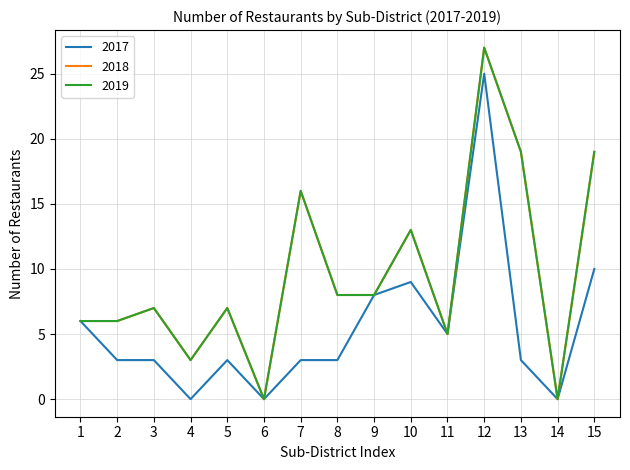

Is this an area chart (filled region under the line)?

No